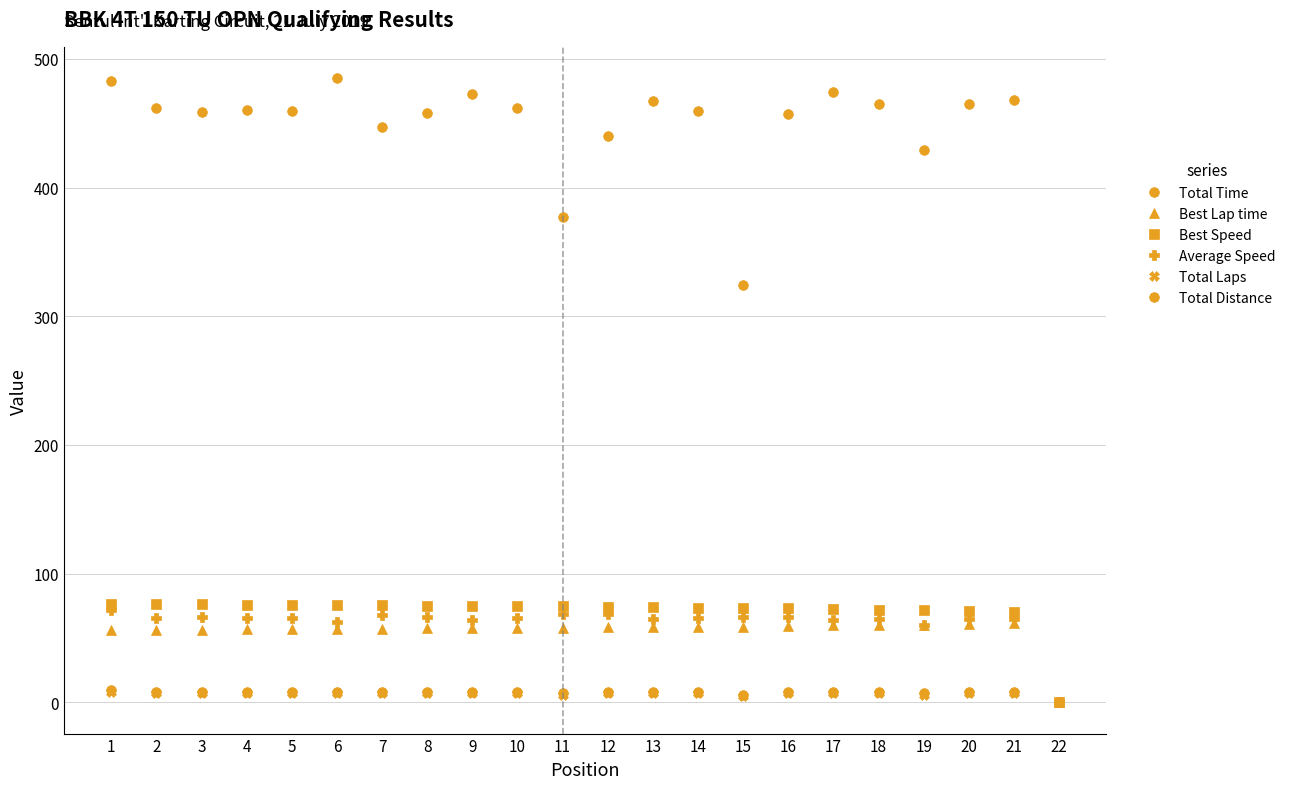

Reading right to left, what are all the values shown in this chart?

Total Time: 0.0	468.0	464.9	428.8	465.0	474.4	457.0	324.5	459.3	467.0	439.9	376.7	461.8	472.6	457.6	447.3	485.1	459.7	460.1	458.4	462.1	482.6
Best Lap time: 0.0	61.5	60.8	60.3	60.0	59.8	59.1	58.8	58.8	58.5	58.2	57.9	57.8	57.4	57.4	57.1	57.1	57.1	57.0	56.4	56.4	56.2
Best Speed: 0.0	70.3	71.0	71.6	72.1	72.3	73.1	73.4	73.5	73.8	74.3	74.7	74.7	75.2	75.3	75.6	75.7	75.7	75.9	76.6	76.6	76.8
Average Speed: 0.0	64.6	65.0	60.4	65.0	63.7	66.2	66.6	65.8	64.8	68.8	68.8	65.5	64.0	66.1	67.6	62.3	65.8	65.7	66.0	65.4	71.6
Total Laps: 0.0	7.0	7.0	6.0	7.0	7.0	7.0	5.0	7.0	7.0	7.0	6.0	7.0	7.0	7.0	7.0	7.0	7.0	7.0	7.0	7.0	8.0
Total Distance: 0.0	8.4	8.4	7.2	8.4	8.4	8.4	6.0	8.4	8.4	8.4	7.2	8.4	8.4	8.4	8.4	8.4	8.4	8.4	8.4	8.4	9.6